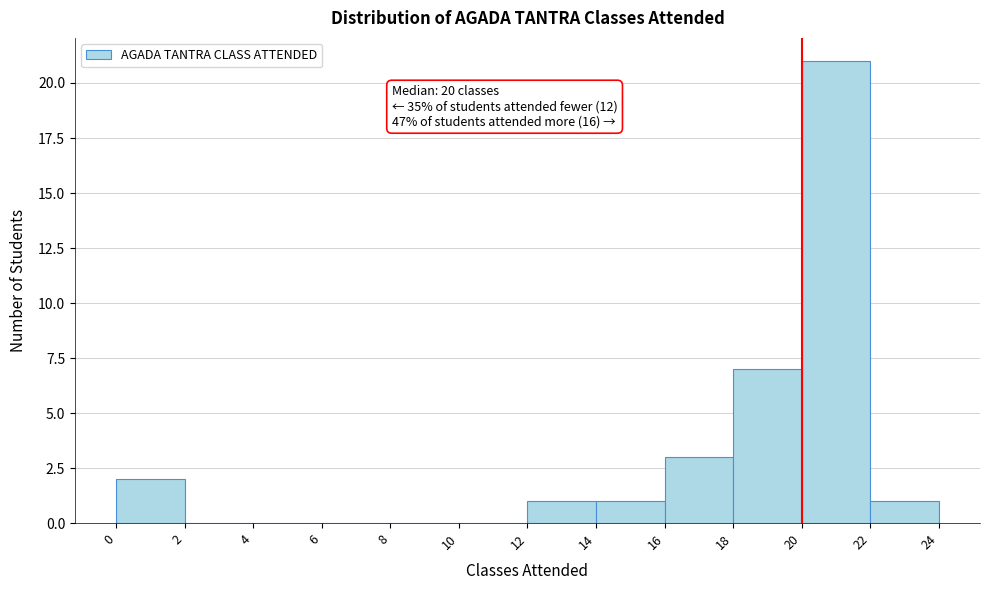

Which range on the x-axis has the tallest bar?

20 to 22